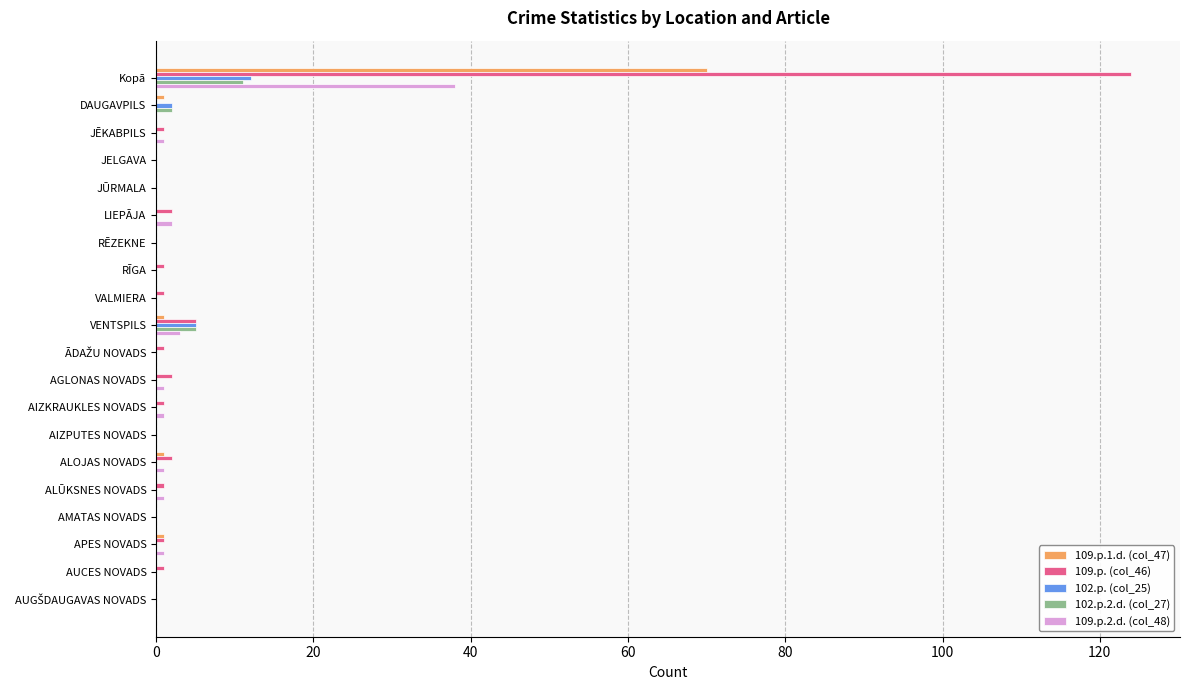

True or false: 109.p.2.d. (col_48) has a value of 20 at DAUGAVPILS.

False